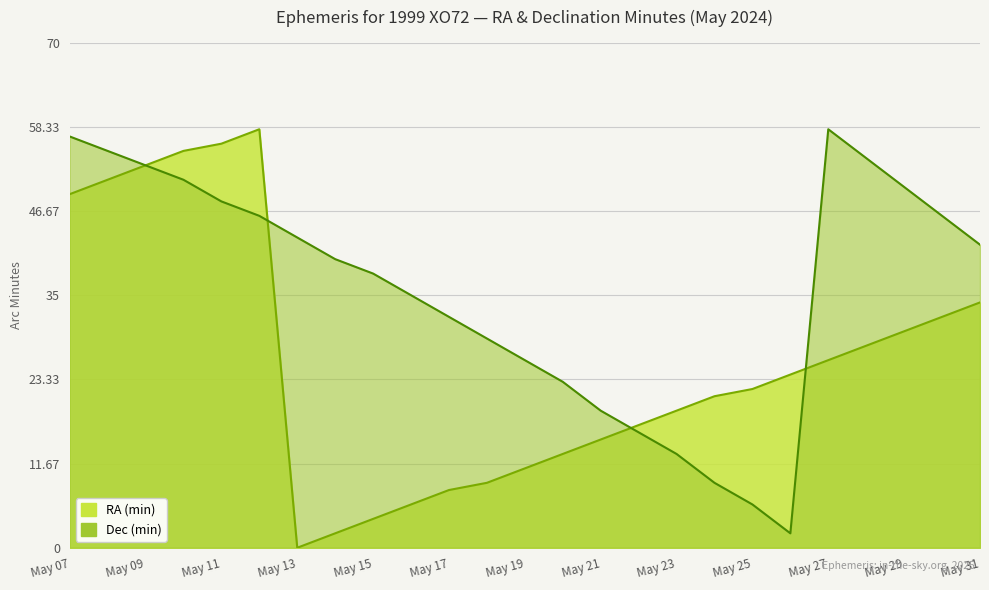

Which category has the highest value in the RA (min) series?

May 12